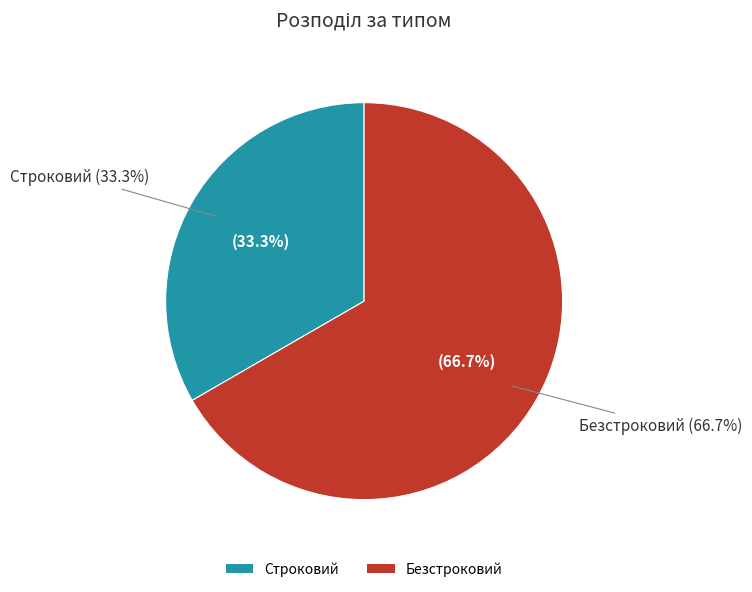

To the nearest percent, what portion does Строковий represent?

33%